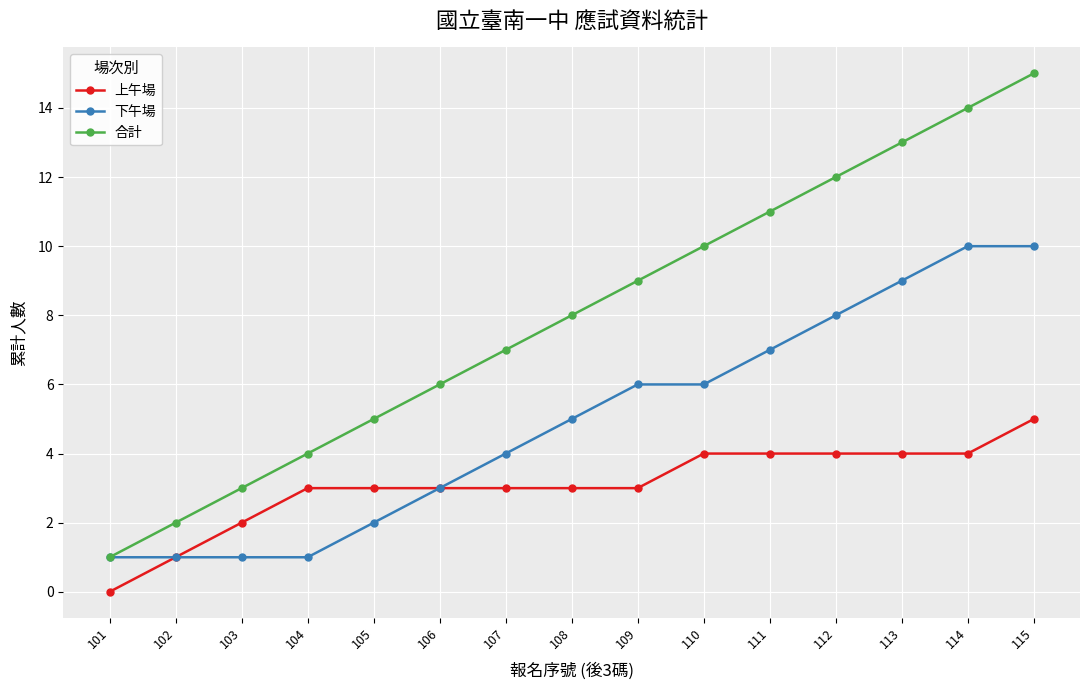

Which series has the widest spread of values?

合計